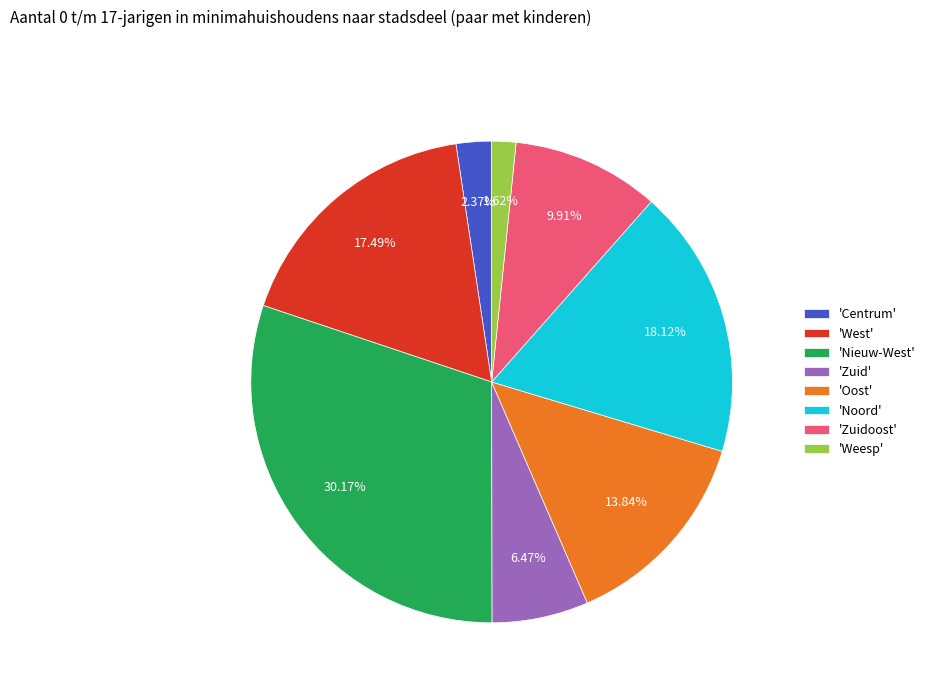

Which category has the smallest portion of the pie?

'Weesp'